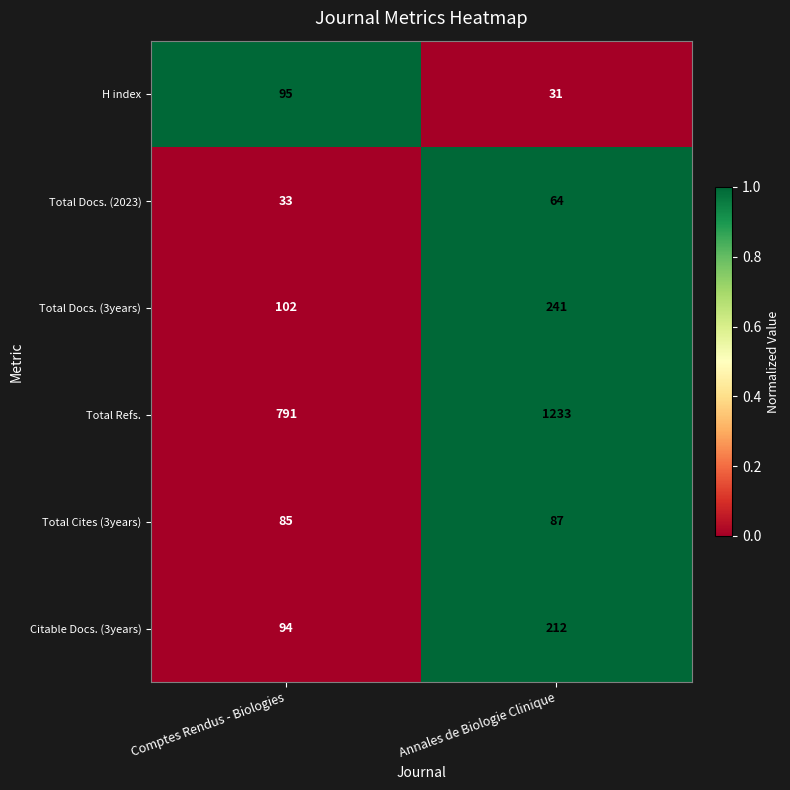

Which label corresponds to the smallest value in the chart?

Annales de Biologie Clinique